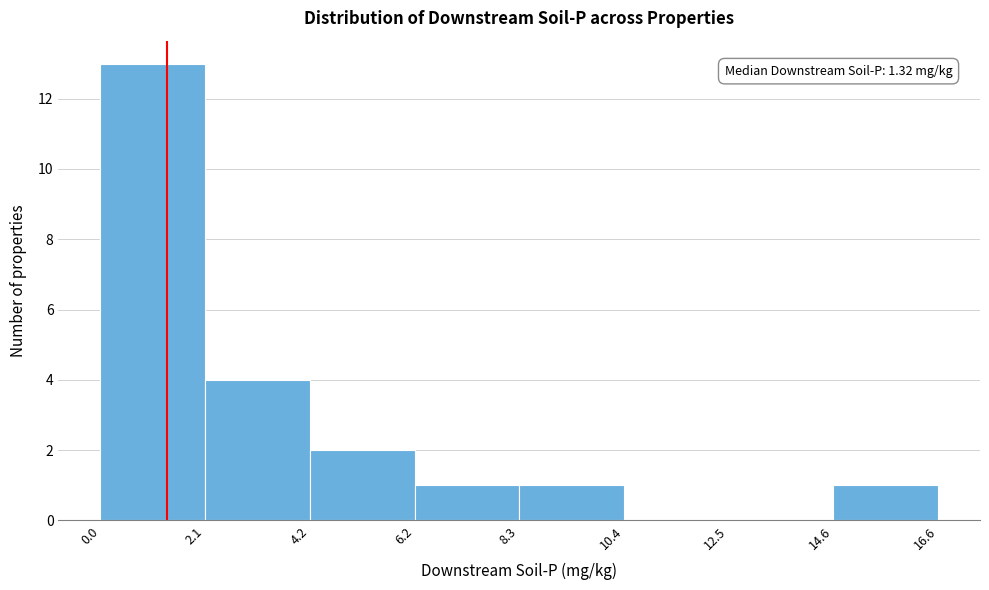

Over which range of the x-axis is the bar tallest?

0.0 to 2.1